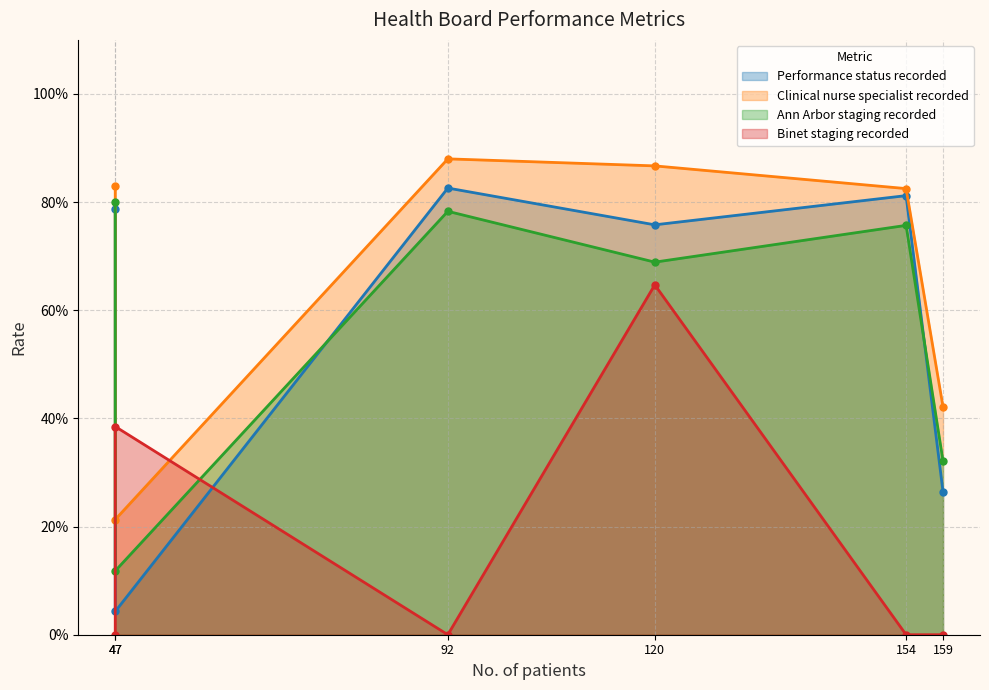

The value of Ann Arbor staging recorded at Betsi Cadwaladr is 0.3. True or false?

True